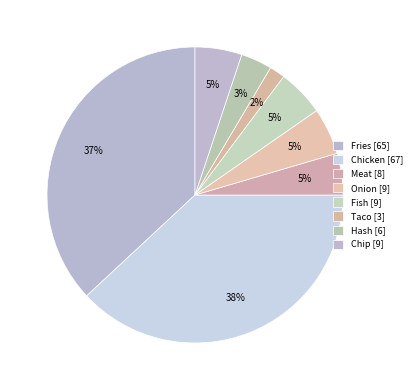

What portion of the pie excludes Fries?

63.1%